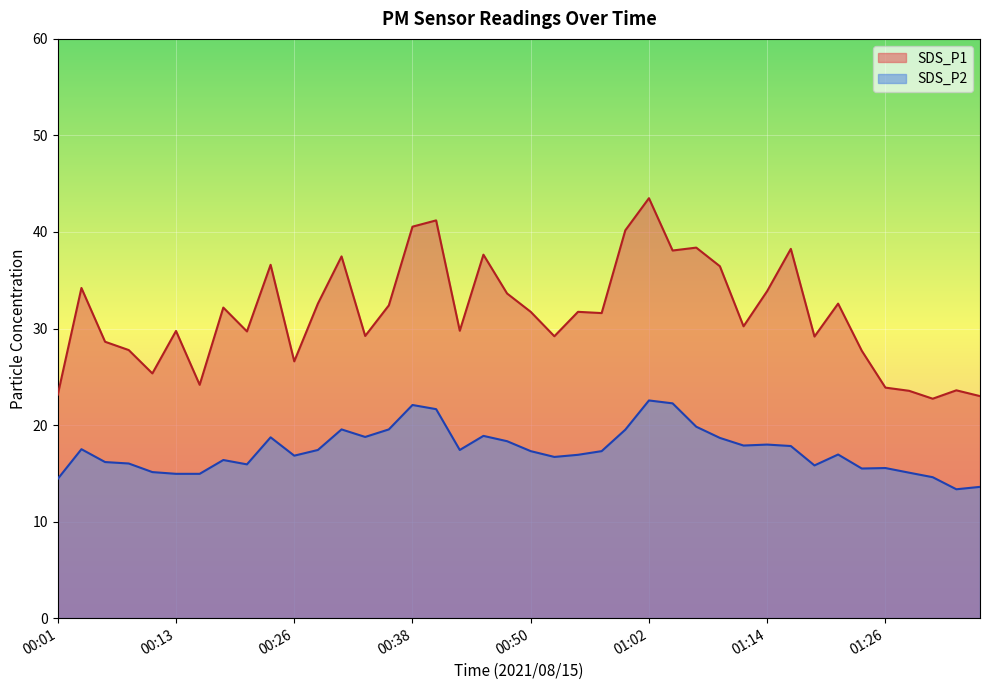

What is the label of the 31st point from the right?

00:23